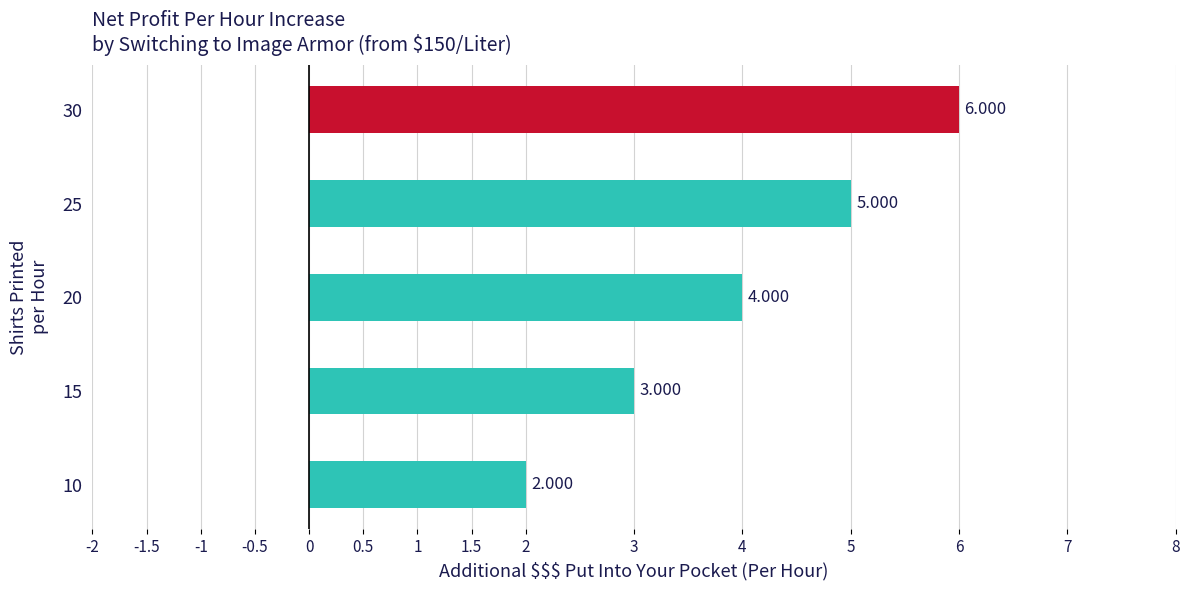

How many values are below 4?

2